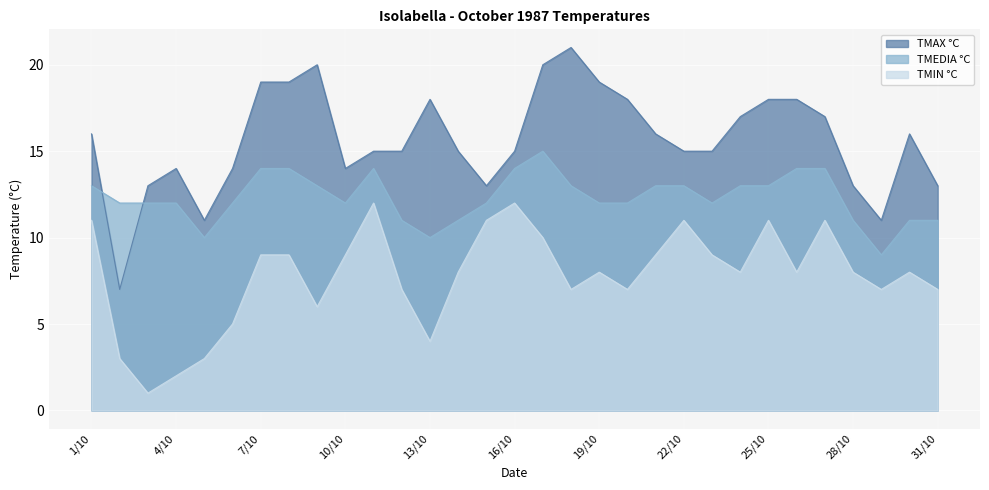

How many lines are shown in the chart?

3